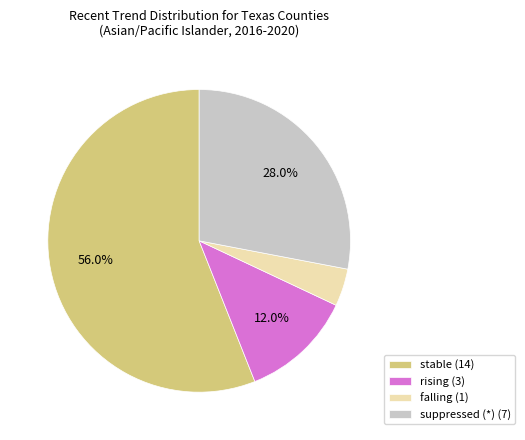

Approximately how many times larger is the value at suppressed (*) (7) compared to stable (14)?

0.5